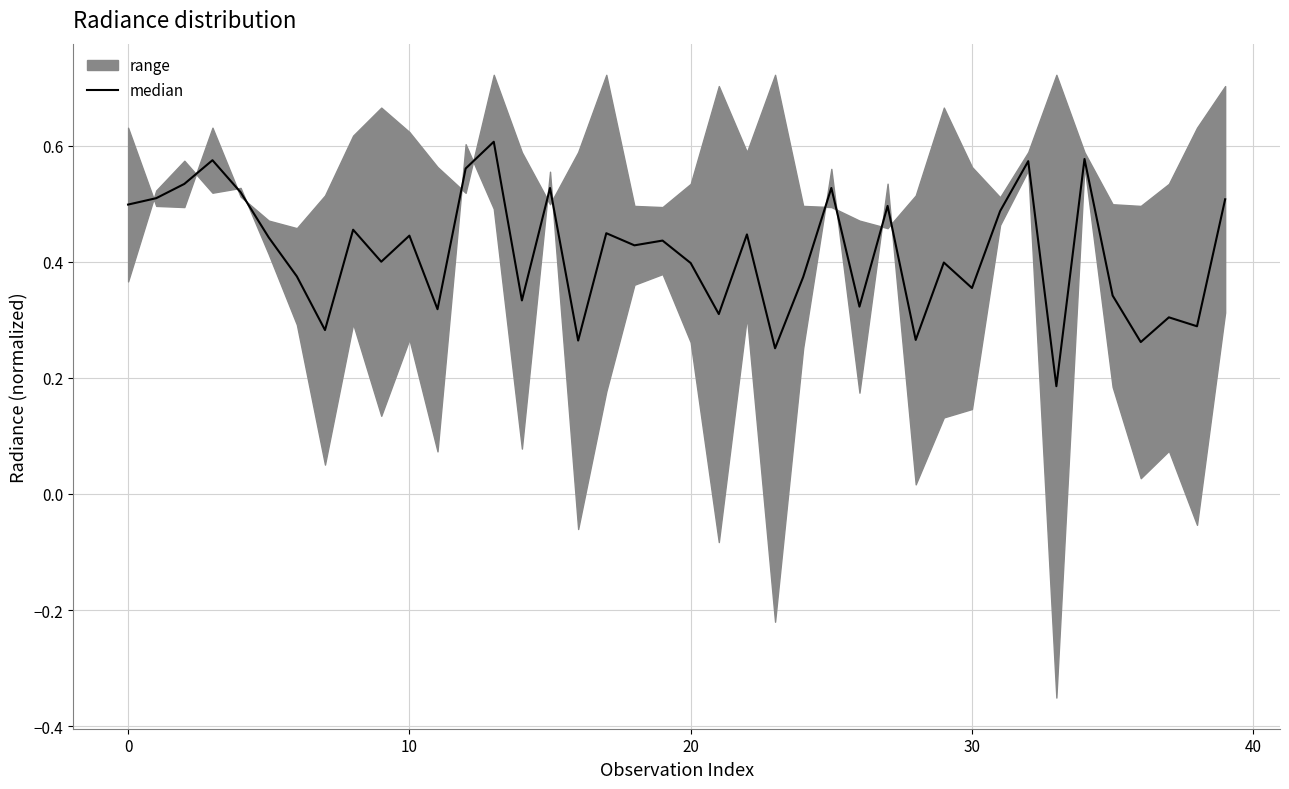

Where is the data nearest to the value 0?

33